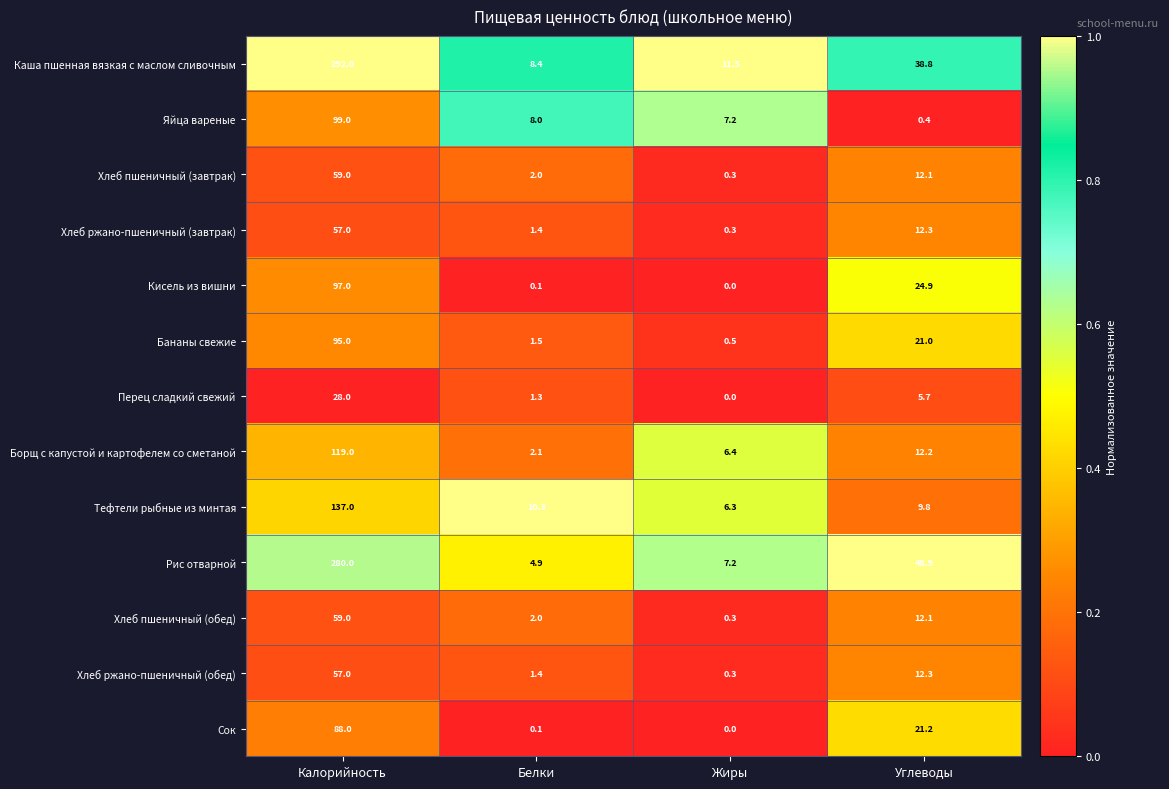

Which series has the largest range (max minus min)?

Каша пшенная вязкая с маслом сливочным